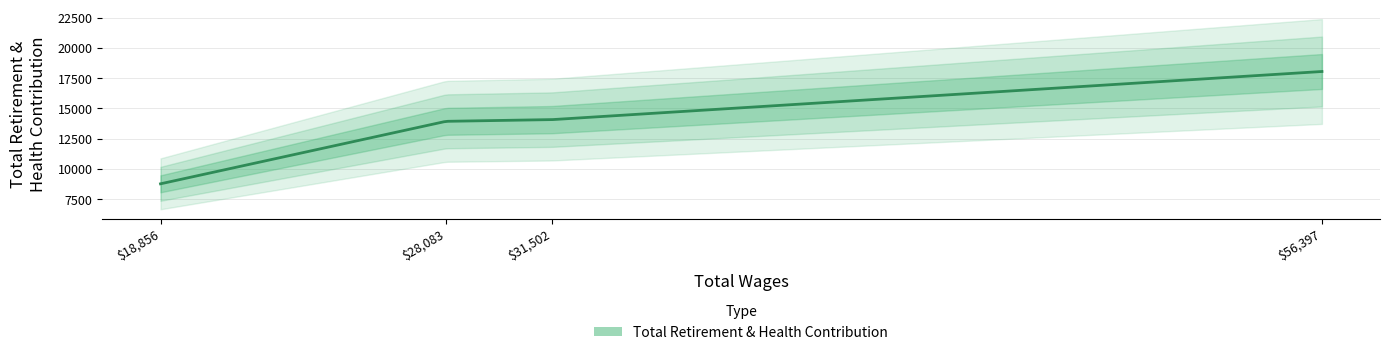

Approximately how many times larger is the value at 56397 compared to 31502?

1.3